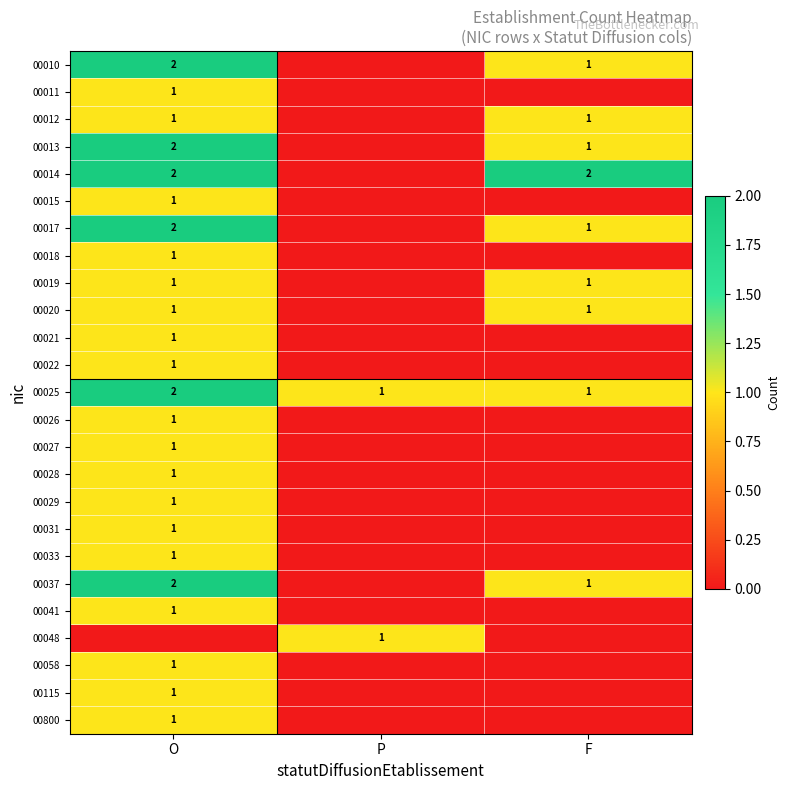

The value of 00025 at P is 1. True or false?

True